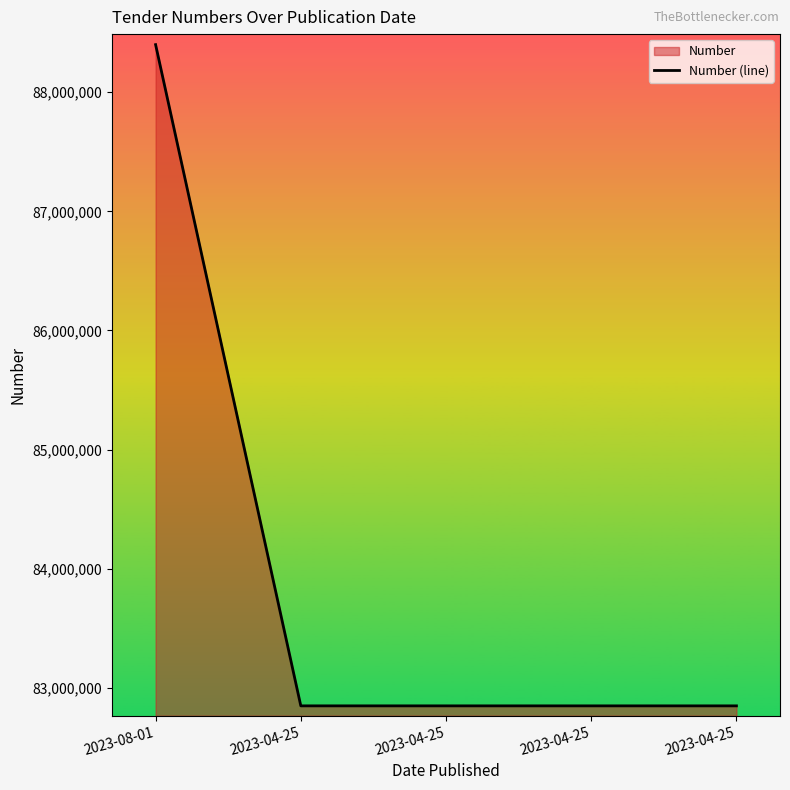

What is the change in value from 2023-08-01 to 2023-04-25?

-5550231